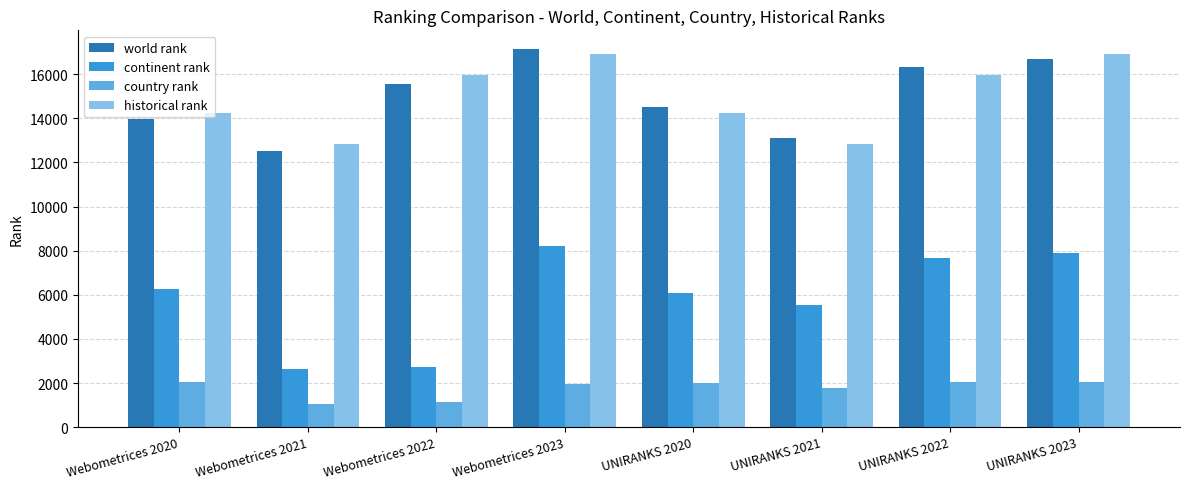

What is the label of the 8th bar from the left?

UNIRANKS 2023